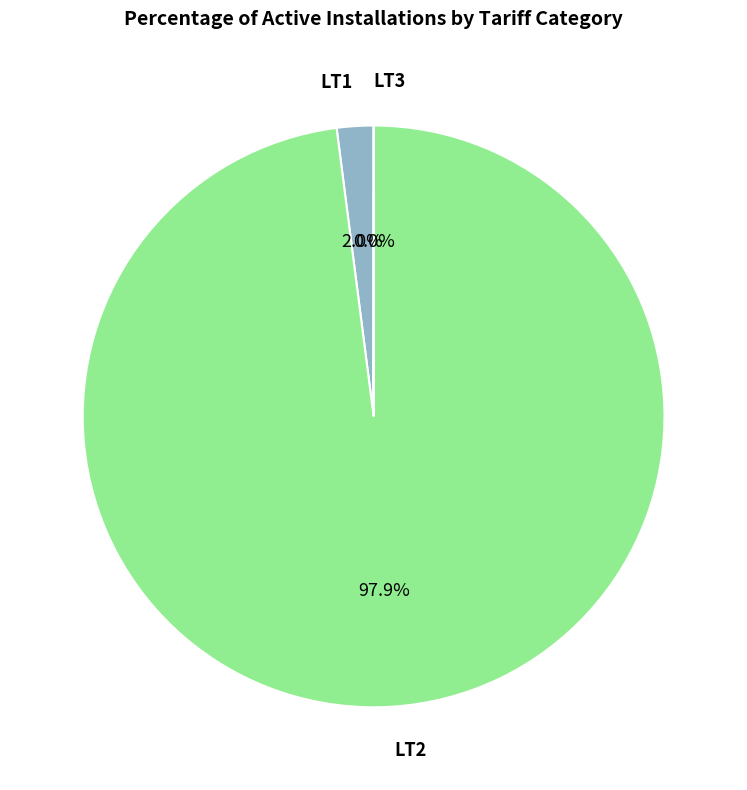

Is there a majority slice in this chart?

Yes